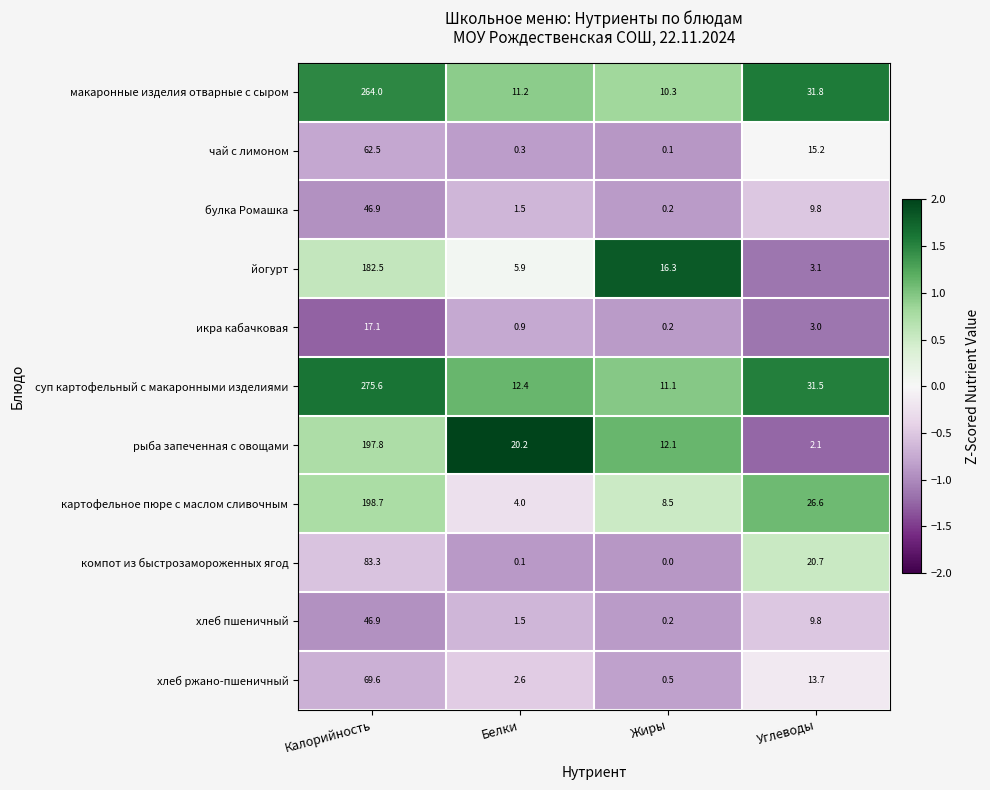

The value of хлеб пшеничный at Калорийность is 81.6. True or false?

False